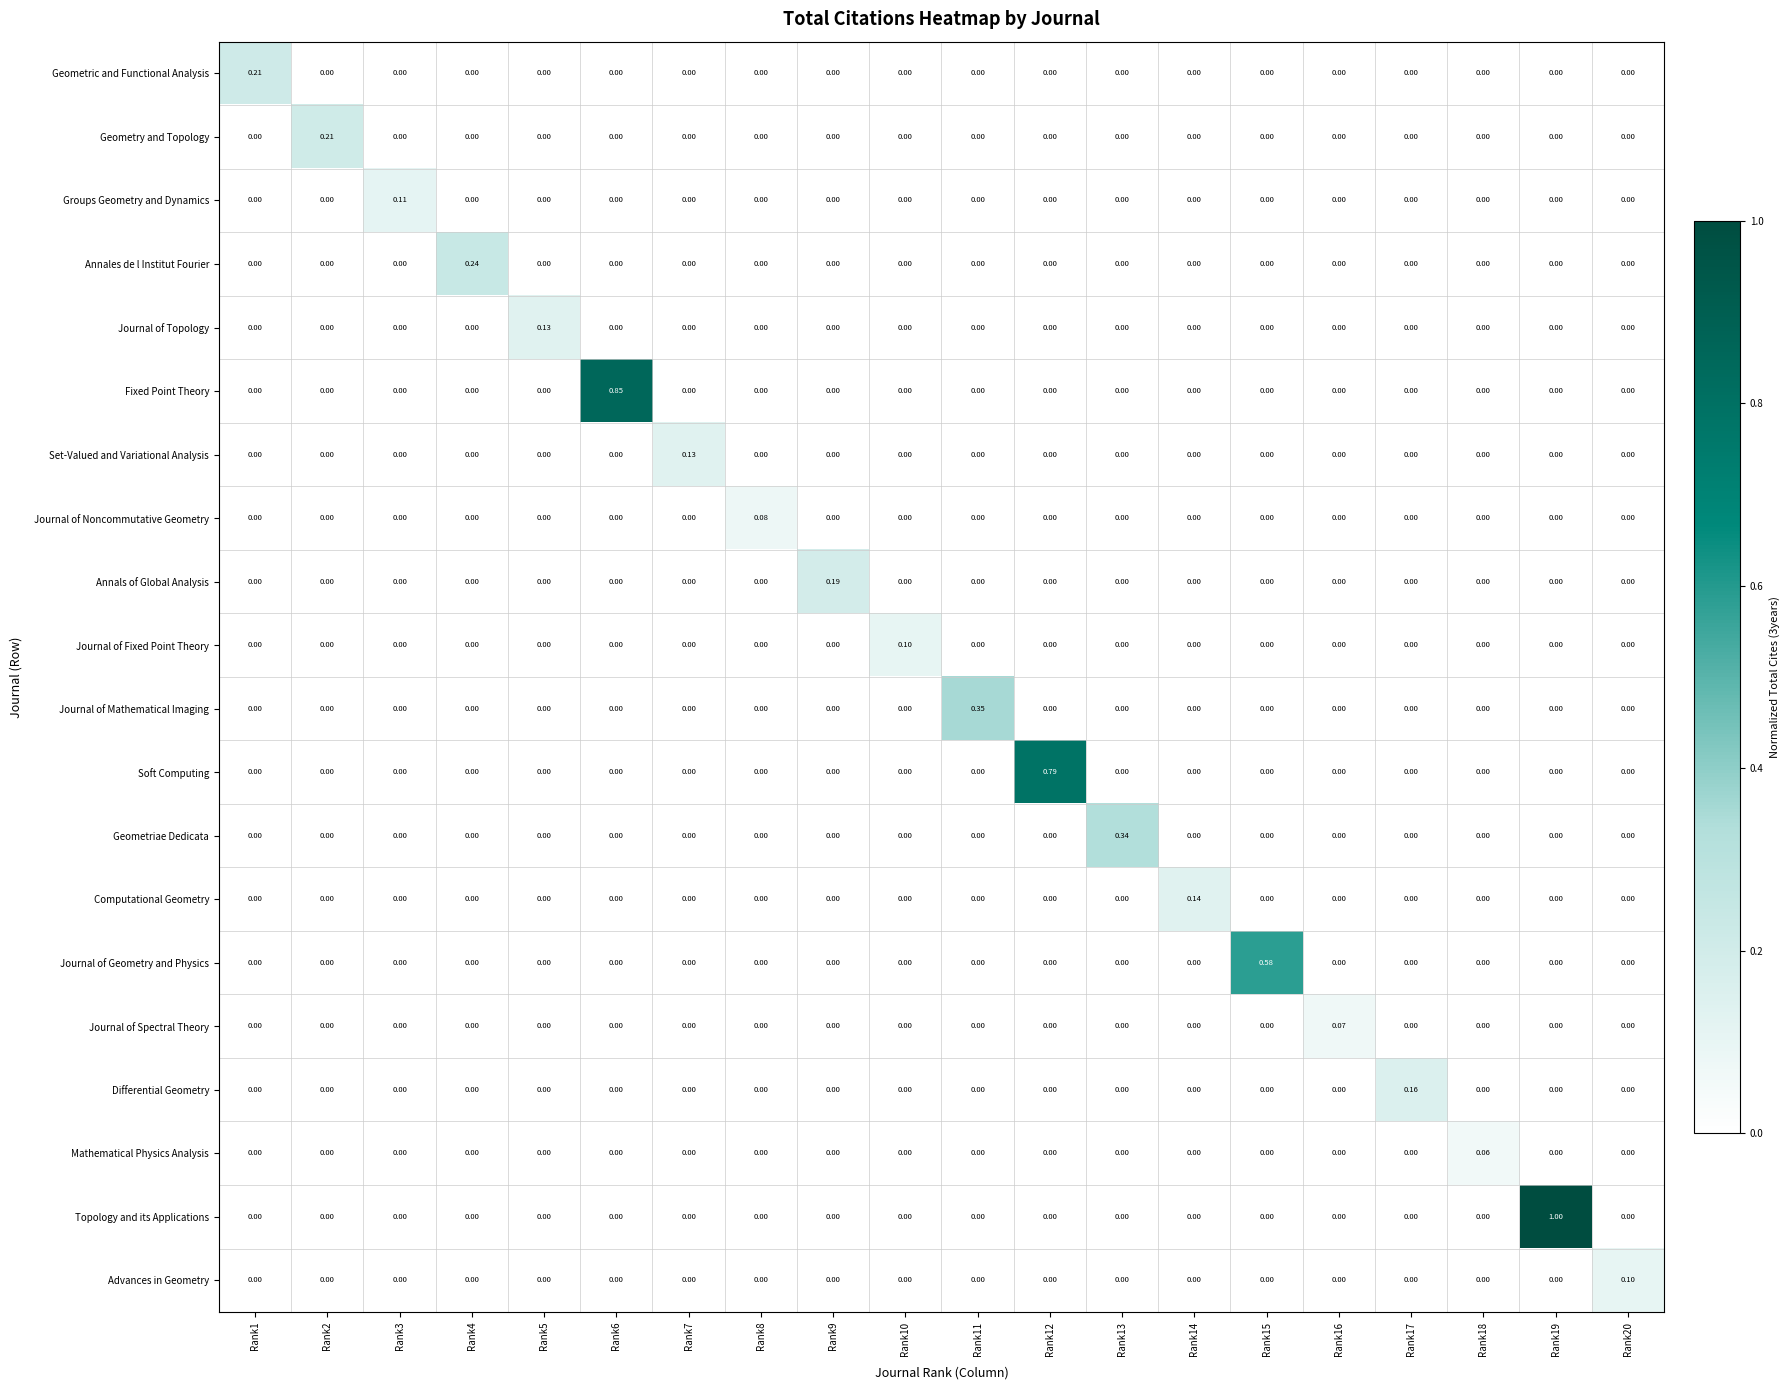

Which series has the largest range (max minus min)?

Topology and its Applications